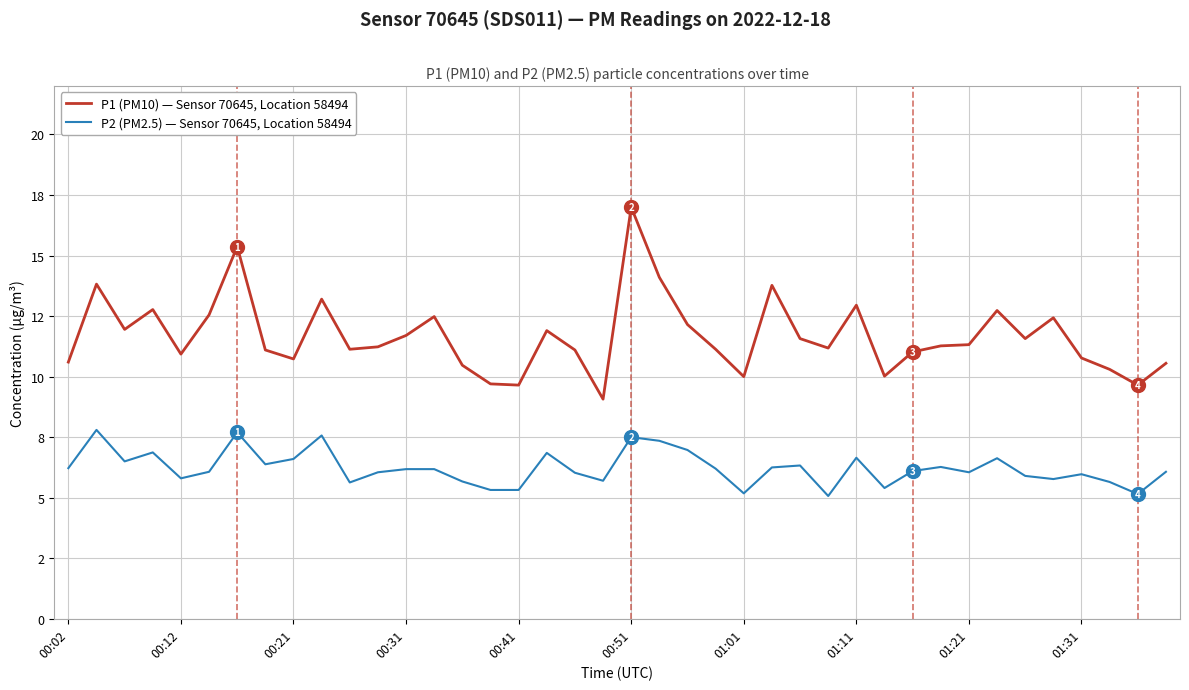

Does the chart display data point markers on the line(s)?

No